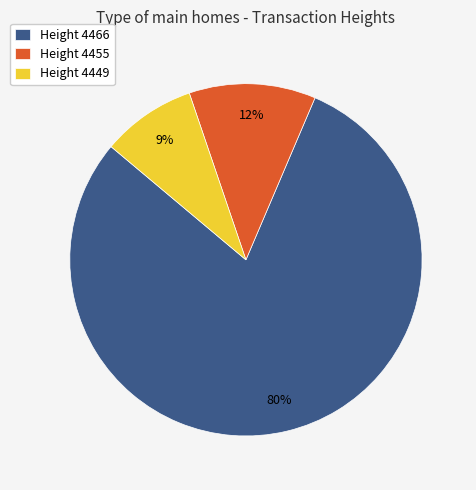

The Height 4466 slice represents 94% of the pie. True or false?

False